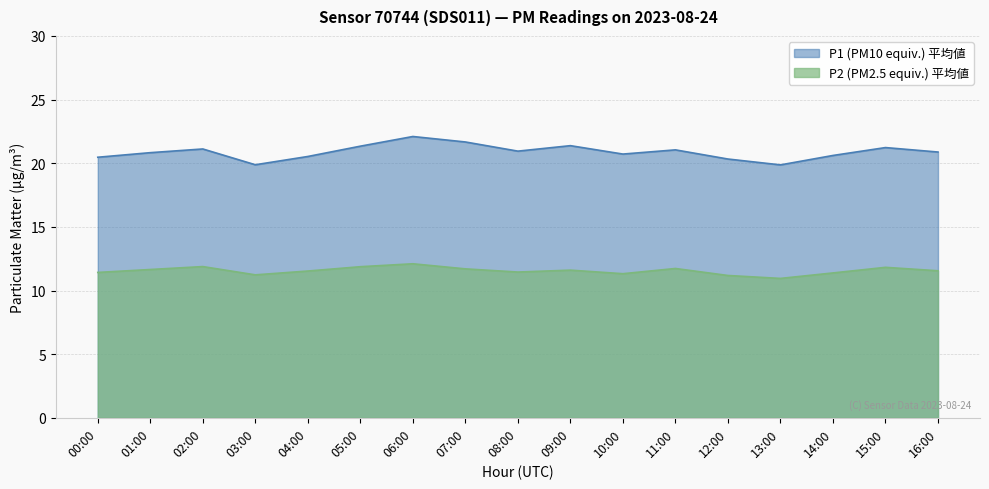

The value of P2 at 08:00 is 3.6. True or false?

False